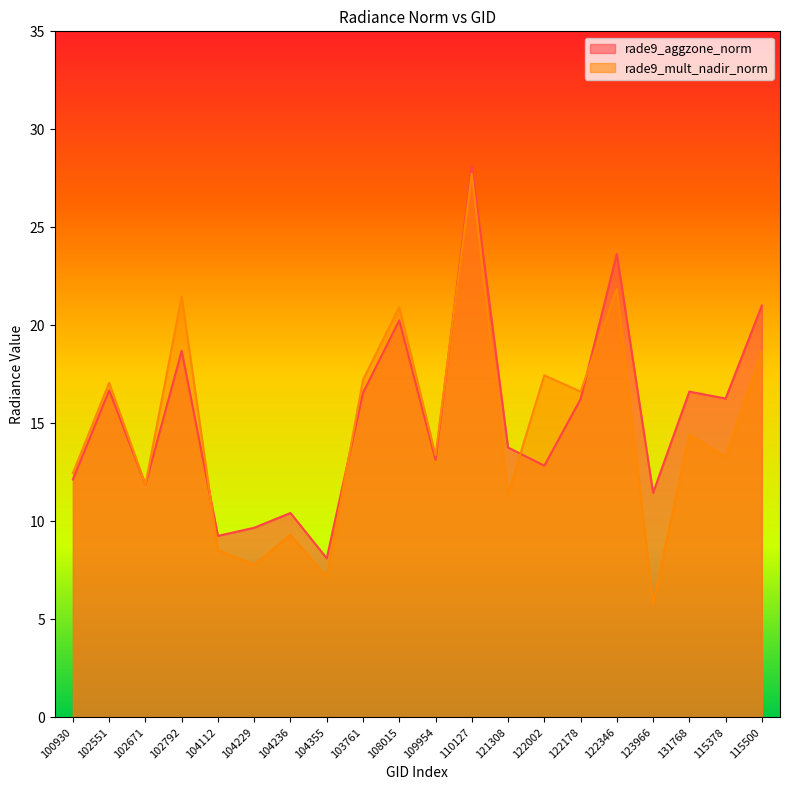

Which category has the highest value across all series?

110127